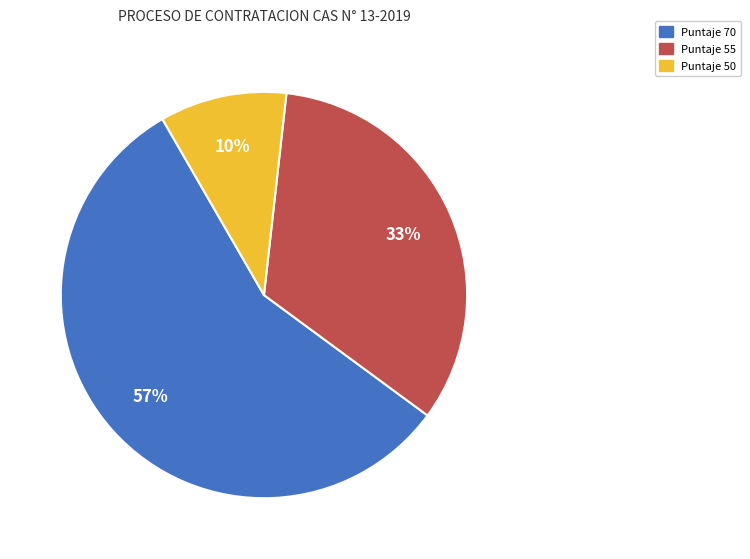

To the nearest percent, what is the average slice percentage?

33%